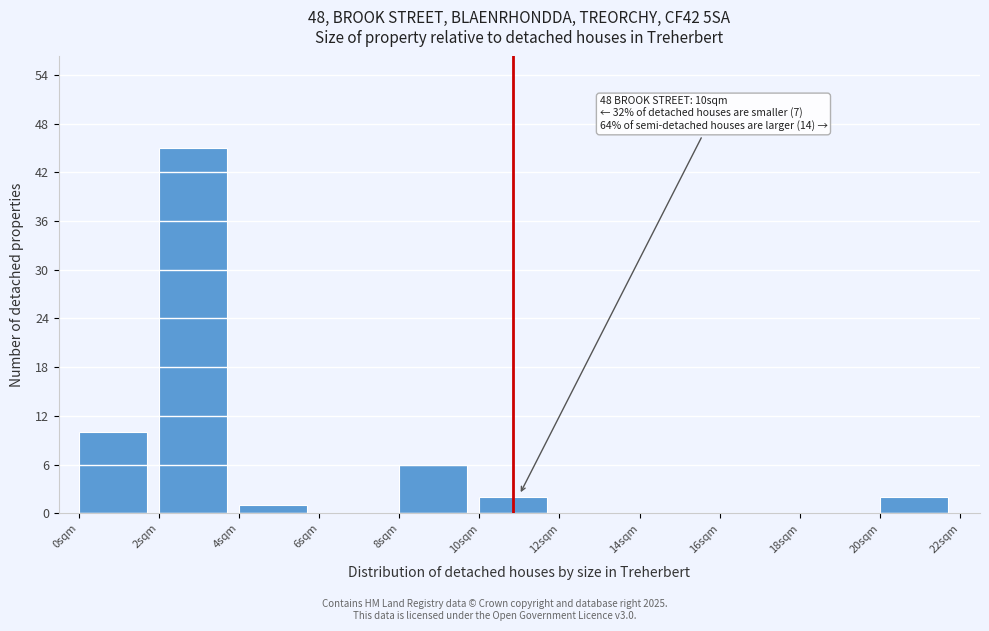

Which range on the x-axis has the tallest bar?

2 to 4